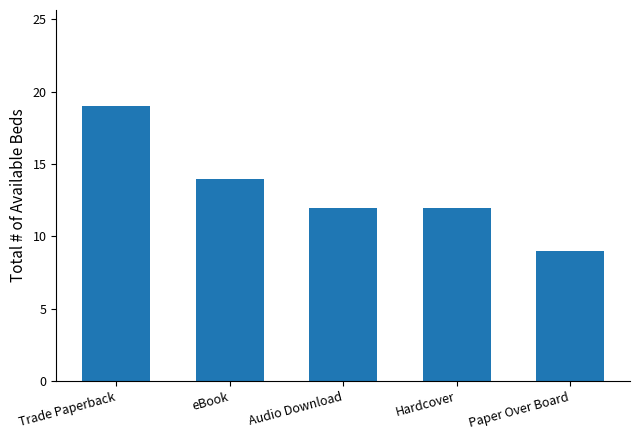

What is the difference between the maximum and minimum values?

10